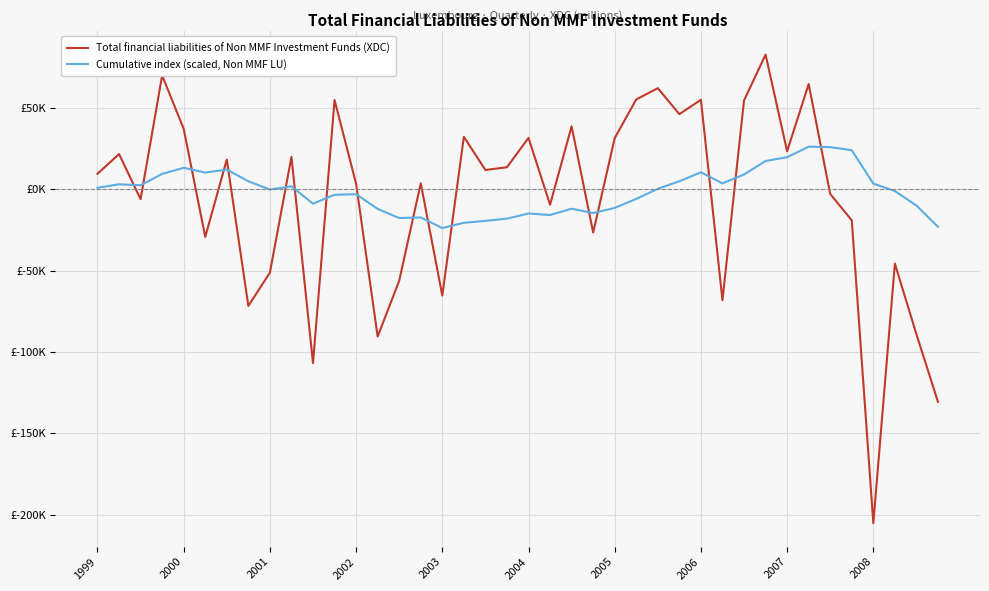

Count the number of data series in this chart.

2